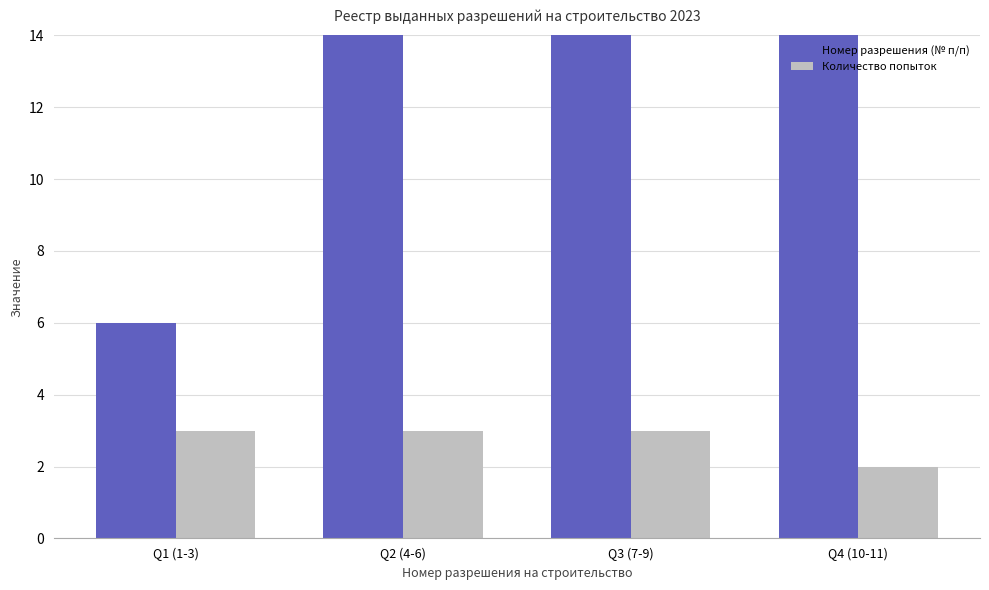

Reading left to right, transcribe all the data shown in this chart.

Номер разрешения (№ п/п): Q1 (1-3)=6	Q2 (4-6)=15	Q3 (7-9)=24	Q4 (10-11)=21
Количество попыток: Q1 (1-3)=3	Q2 (4-6)=3	Q3 (7-9)=3	Q4 (10-11)=2